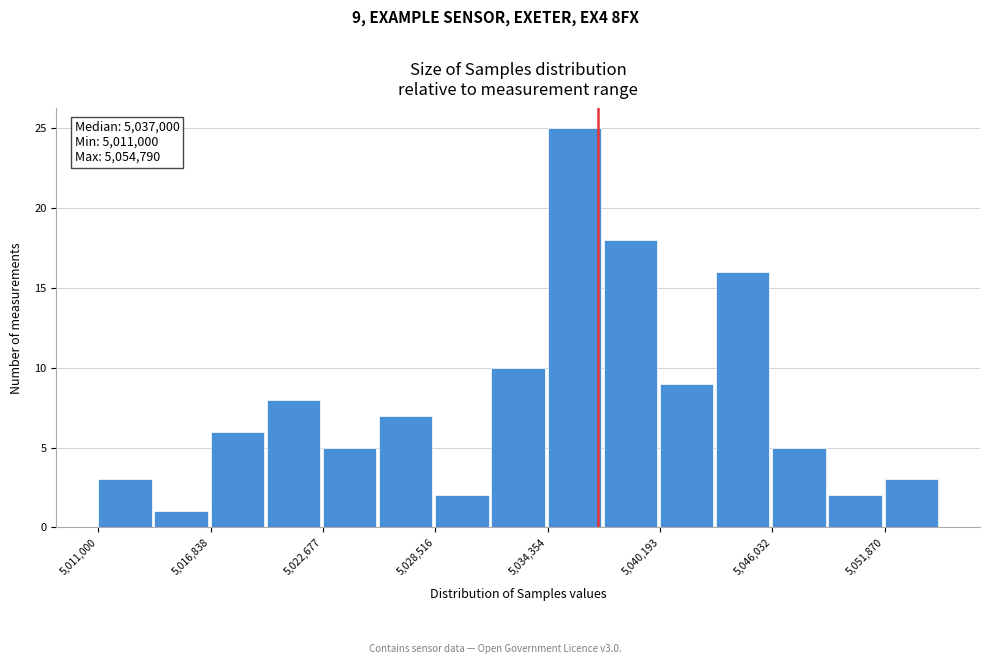

Around what value on the x-axis is the tallest bar? Give the approximate position of its centre, as read against the axis.

5036000